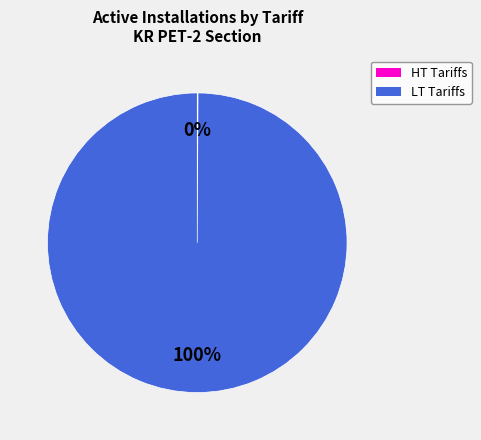

Is there any slice that represents more than half of the pie?

Yes